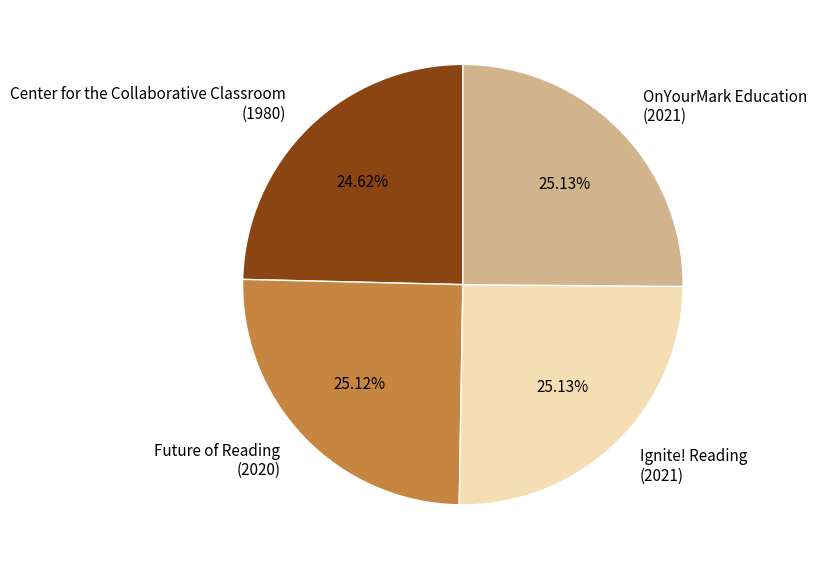

Does any single category account for the majority?

No